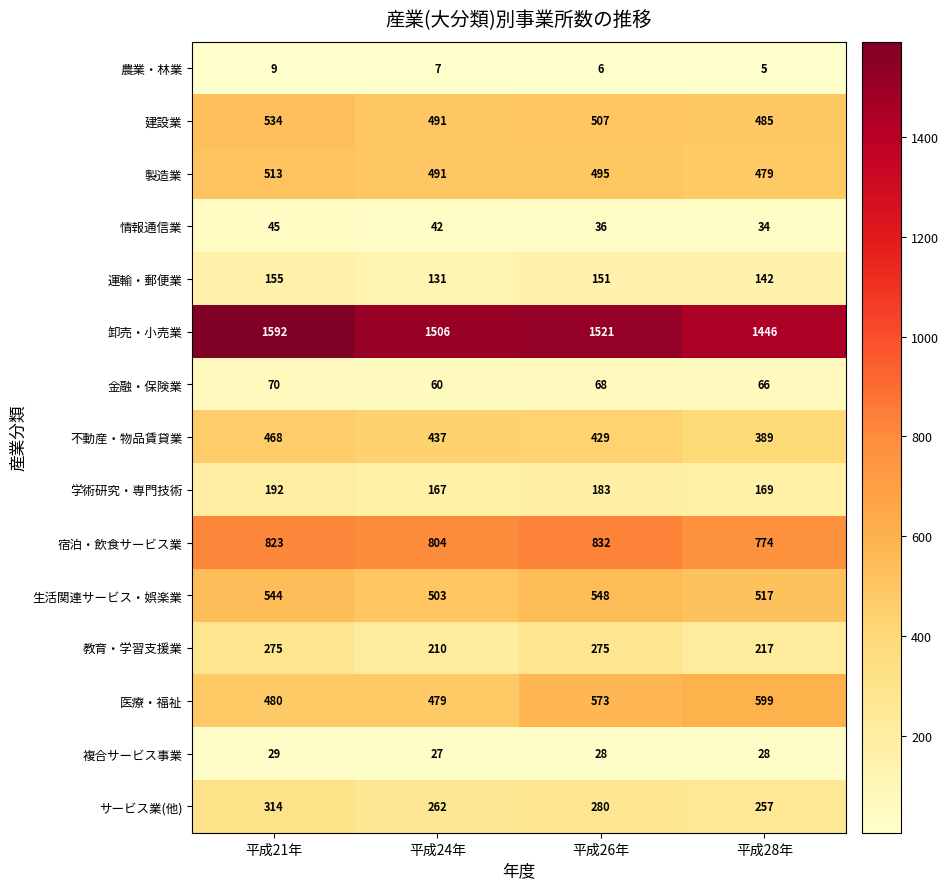

Where is 金融・保険業 nearest to the value 65?

平成28年